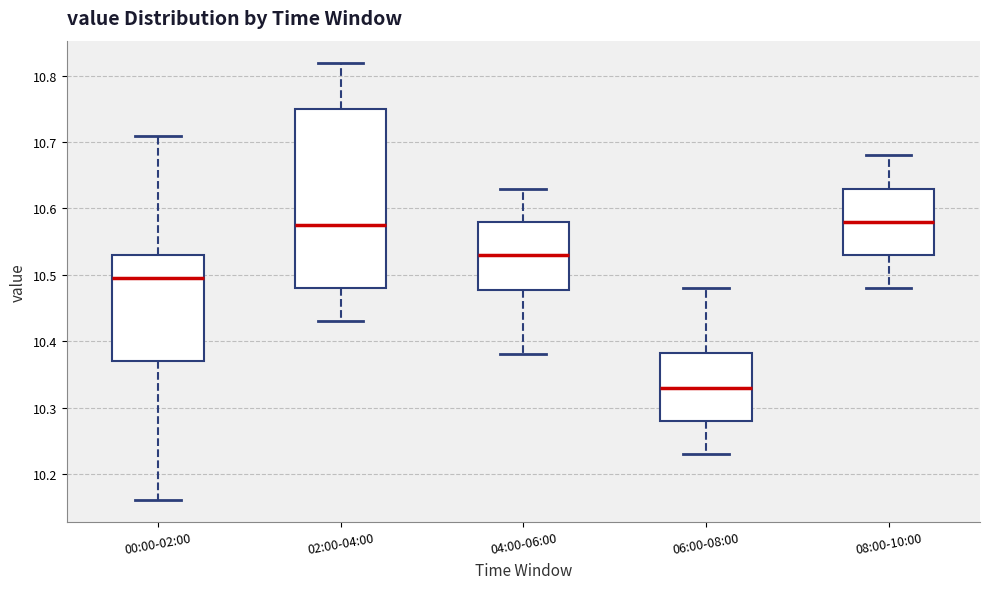

Where is the lower edge of the box for 06:00-08:00 on the y-axis? The values are not printed on the chart, so give them approximately, as read against the axis.

10.28